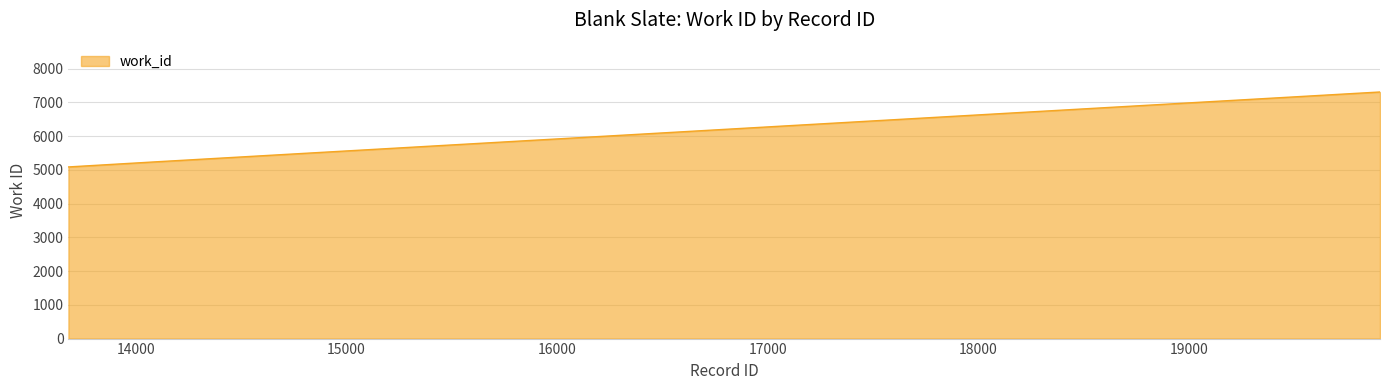

What is the greatest value displayed?

7307